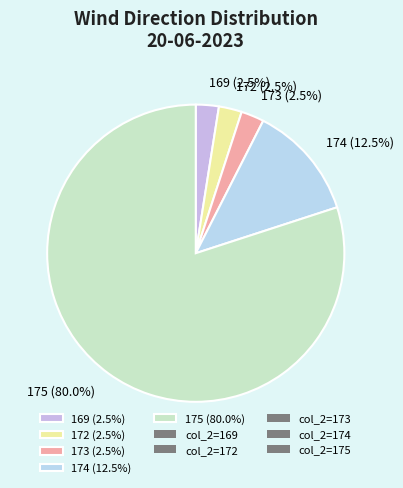

How much of the chart is everything except 169 (2.5%)?

97.5%